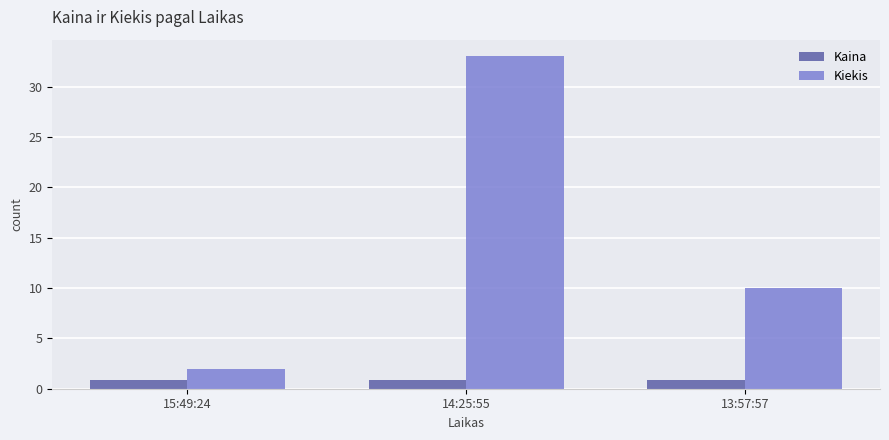

What is the average value of the Kiekis series?

15.0